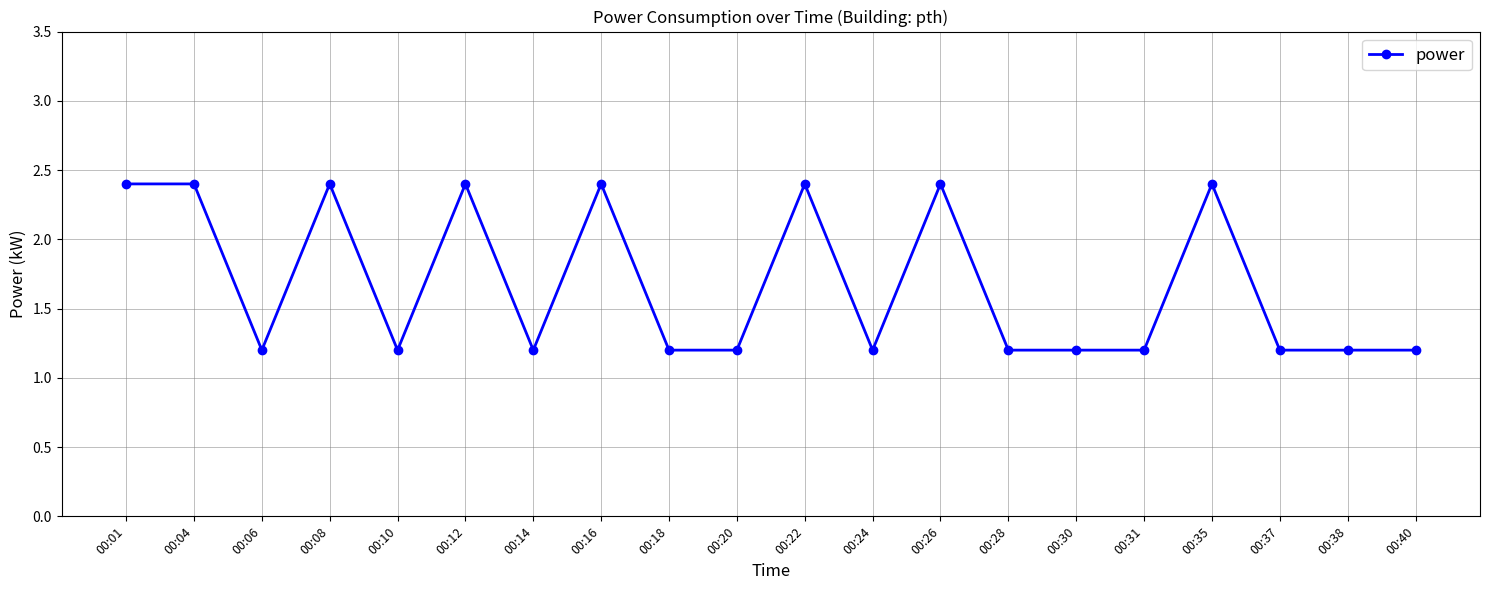

What is the minimum value shown in the chart?

1.2